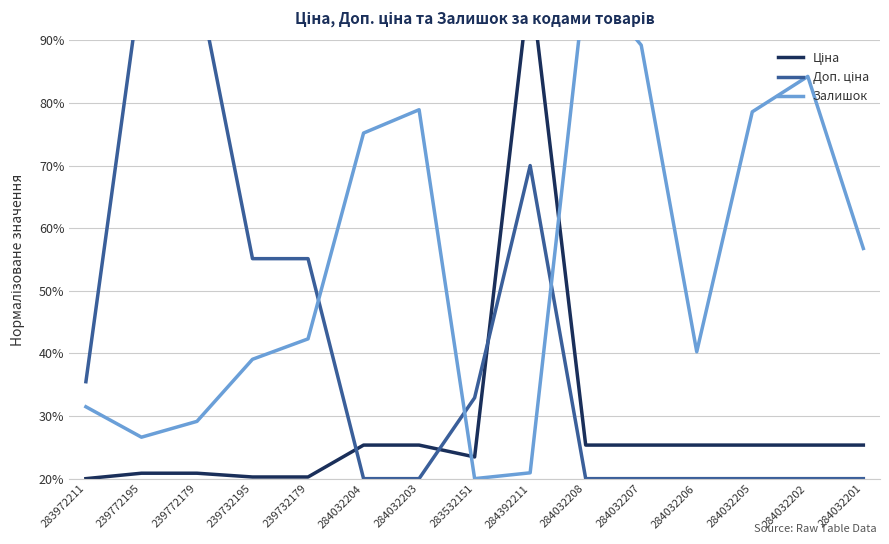

How many series are shown in this chart?

3